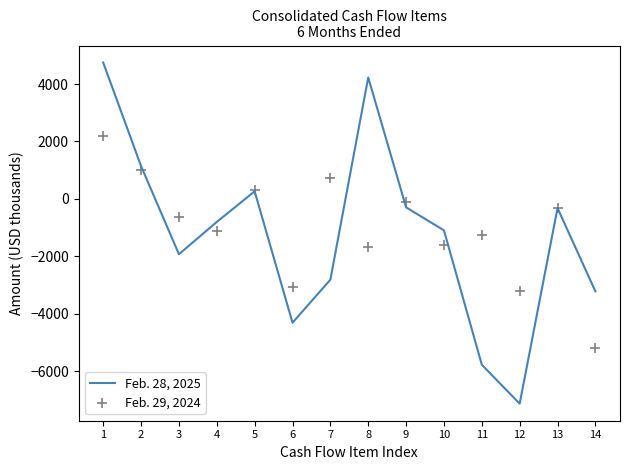

Which series reaches the maximum Y coordinate?

Feb. 28, 2025